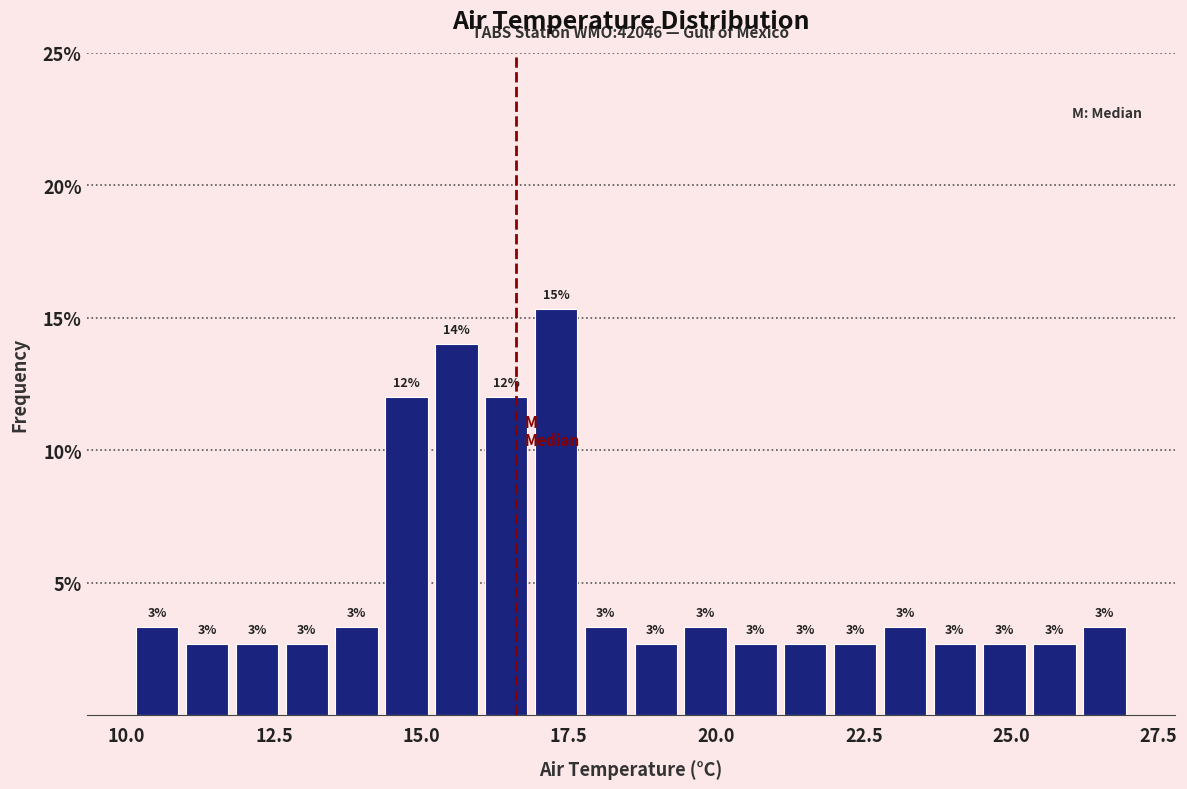

Around what value on the x-axis is the tallest bar? Give the approximate position of its centre, as read against the axis.

17.5